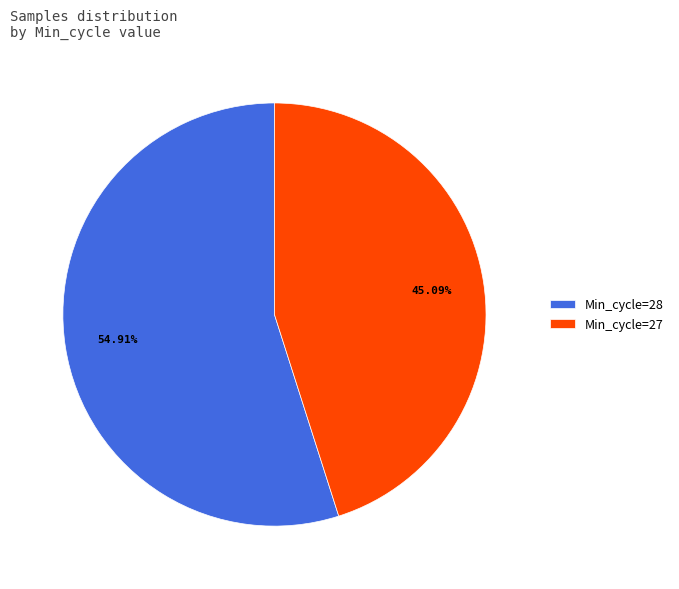

Rank the categories by value from lowest to highest.

Min_cycle=27, Min_cycle=28